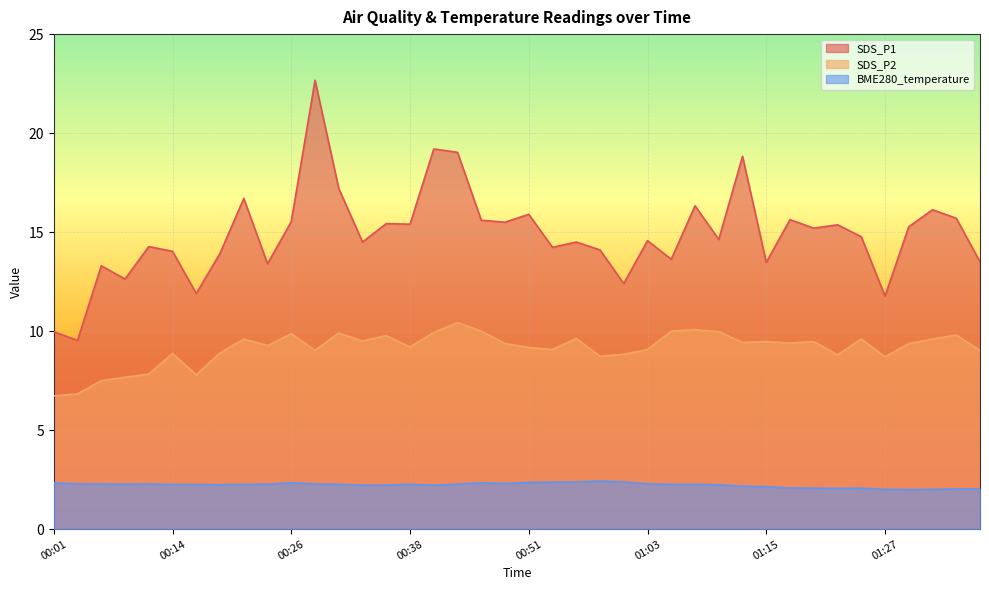

The value of SDS_P2 at 01:22 is 12.3. True or false?

False